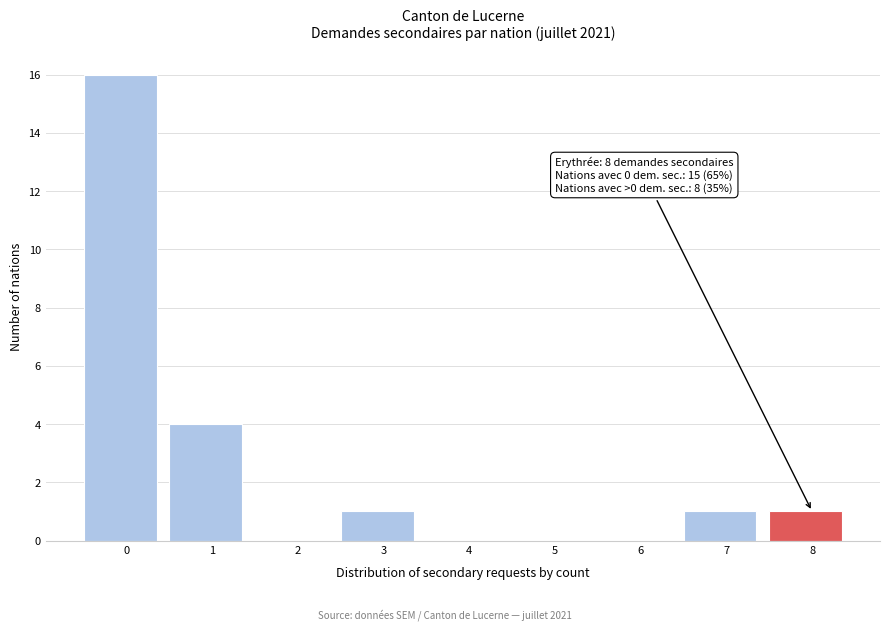

Reading right to left, transcribe all the data shown in this chart.

8=1	7=1	6=0	5=0	4=0	3=1	2=0	1=4	0=16